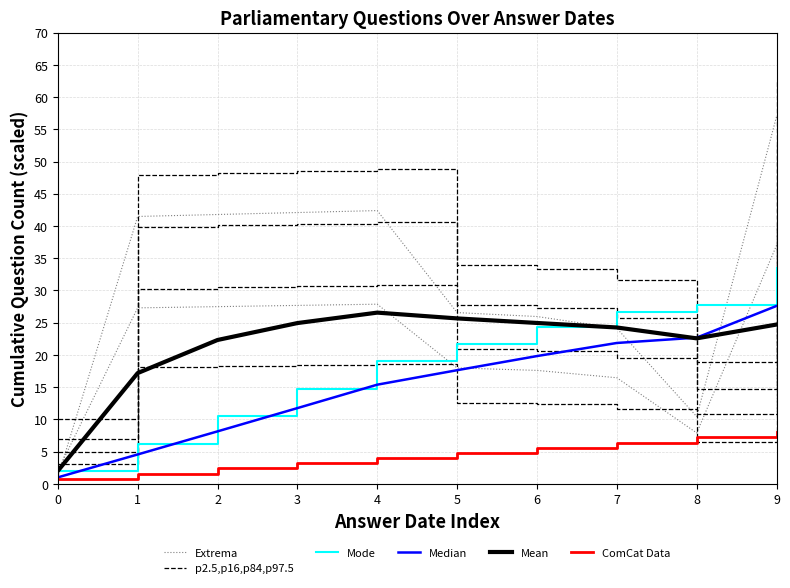

What is the value of the Mode point at the 9th from the left?

27.7